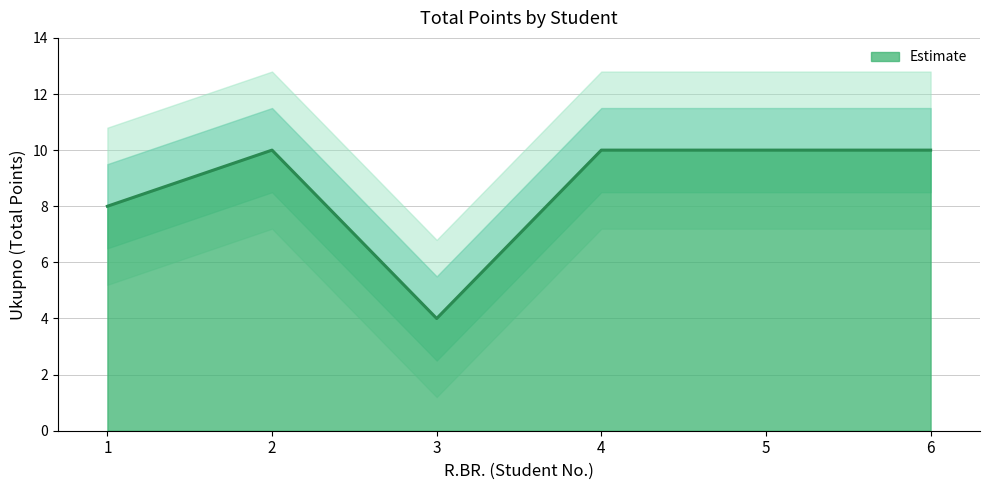

What is the value of the 5th point from the left?

10